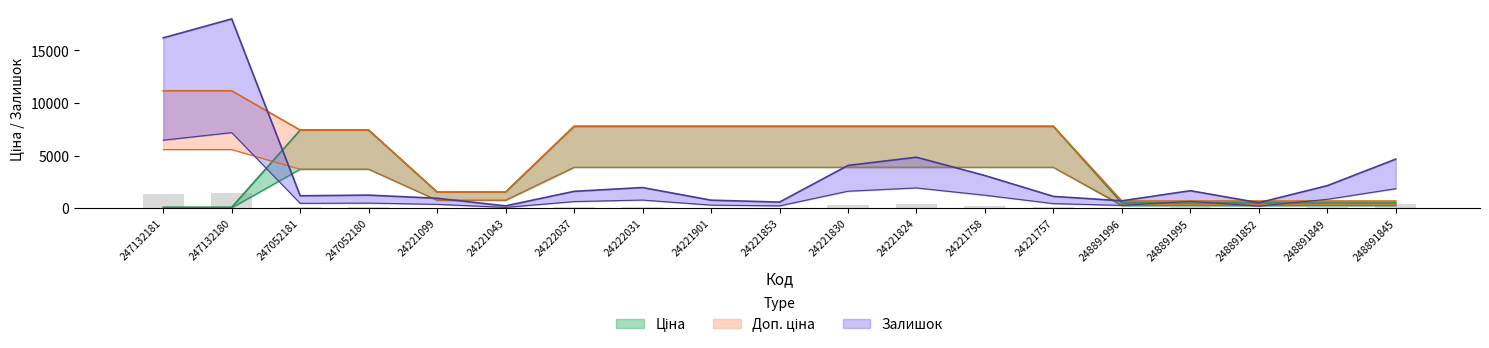

What is the spread (max minus min) of values at 248891849?

1644.2